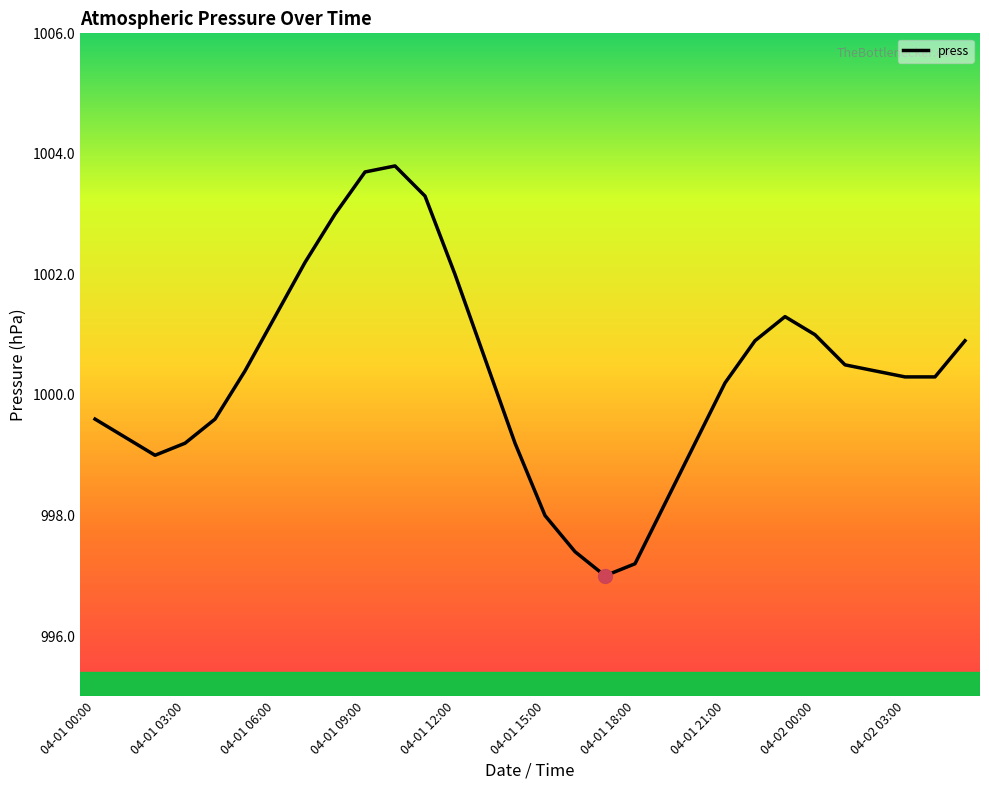

What is the minimum value shown in the chart?

997.0